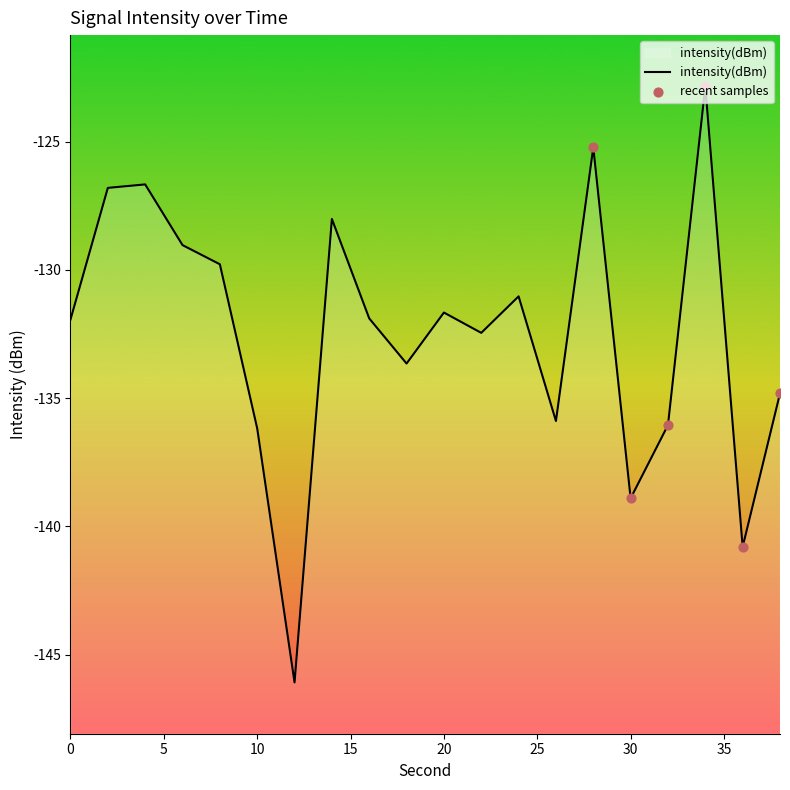

What is the change in value from 0 to 22?

-0.5